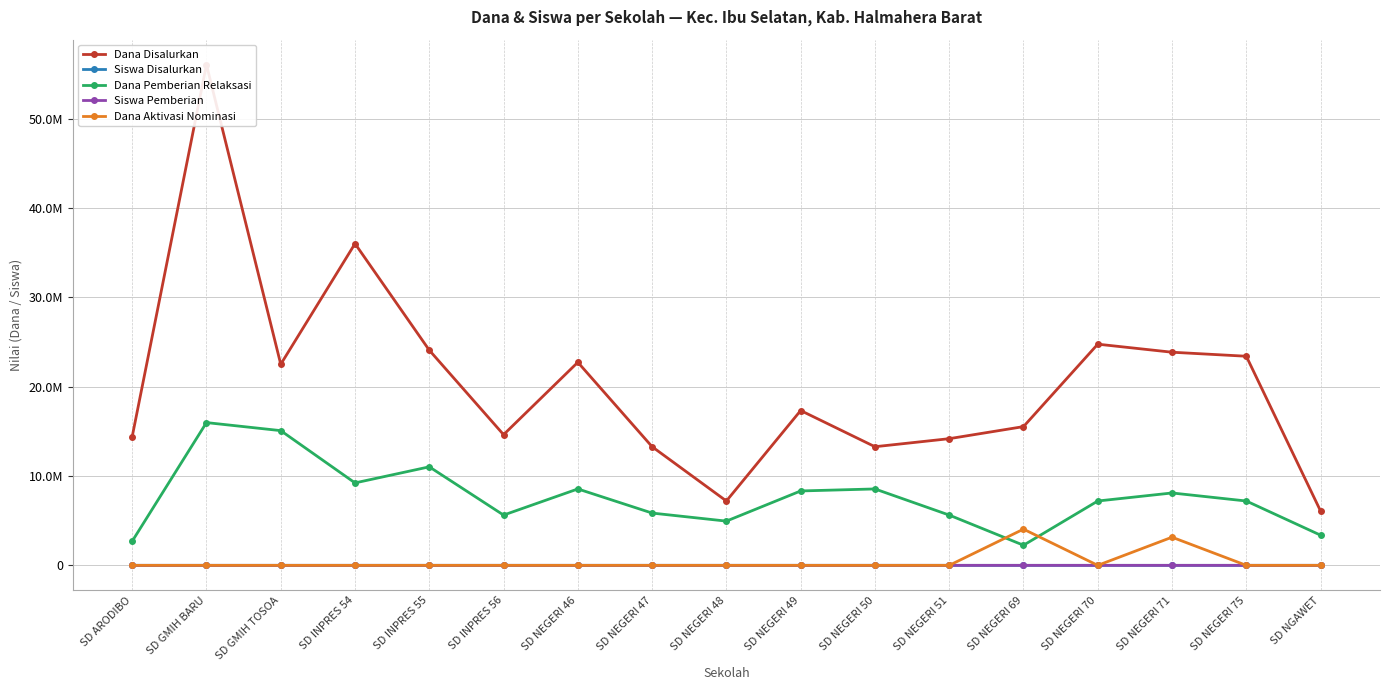

At how many categories does at least one series exceed 51782341?

1